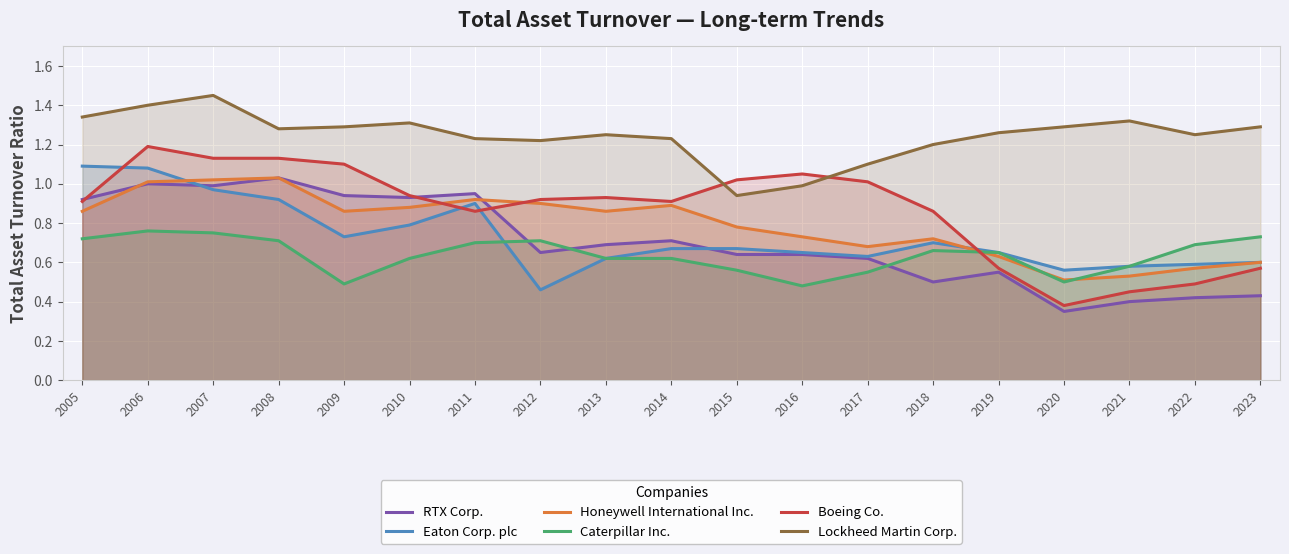

The Eaton Corp. plc series shows 0.7 at 2014. True or false?

True